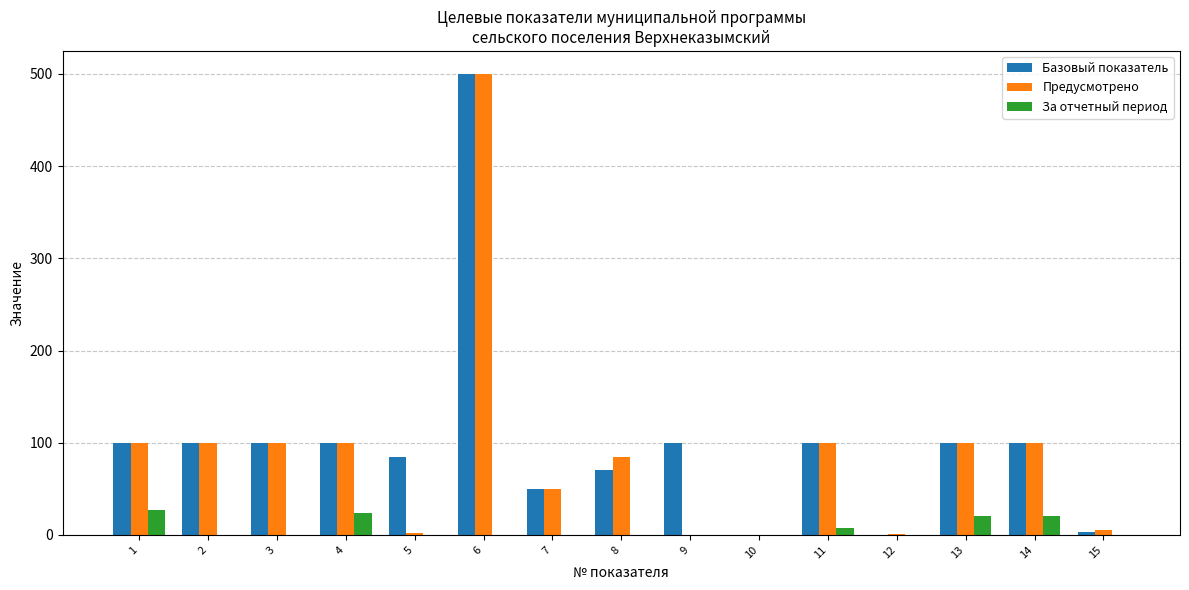

Is it true that Предусмотрено equals 100.0 at 11?

True